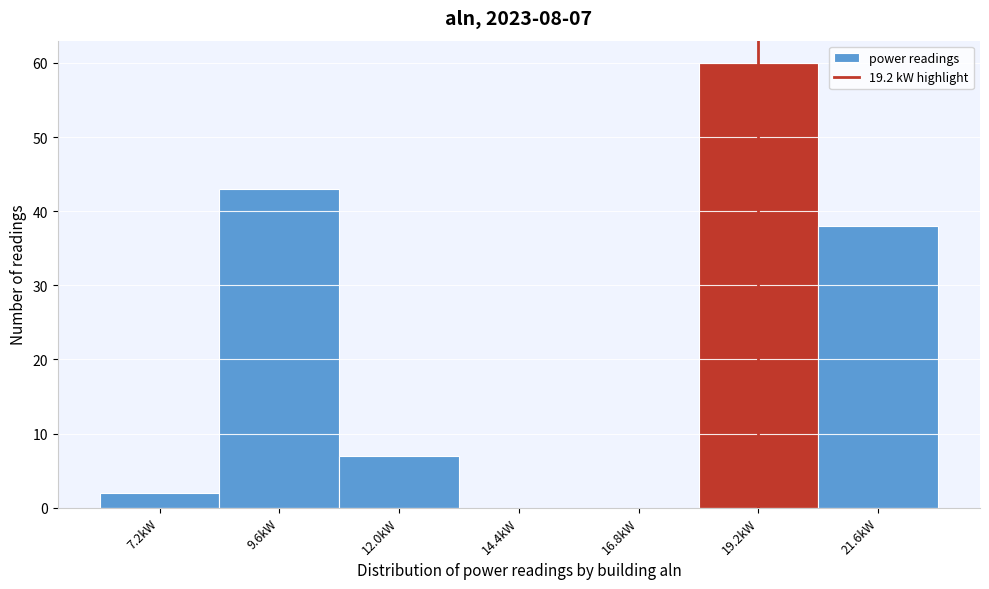

Which range on the x-axis has the tallest bar?

18.0 to 20.4